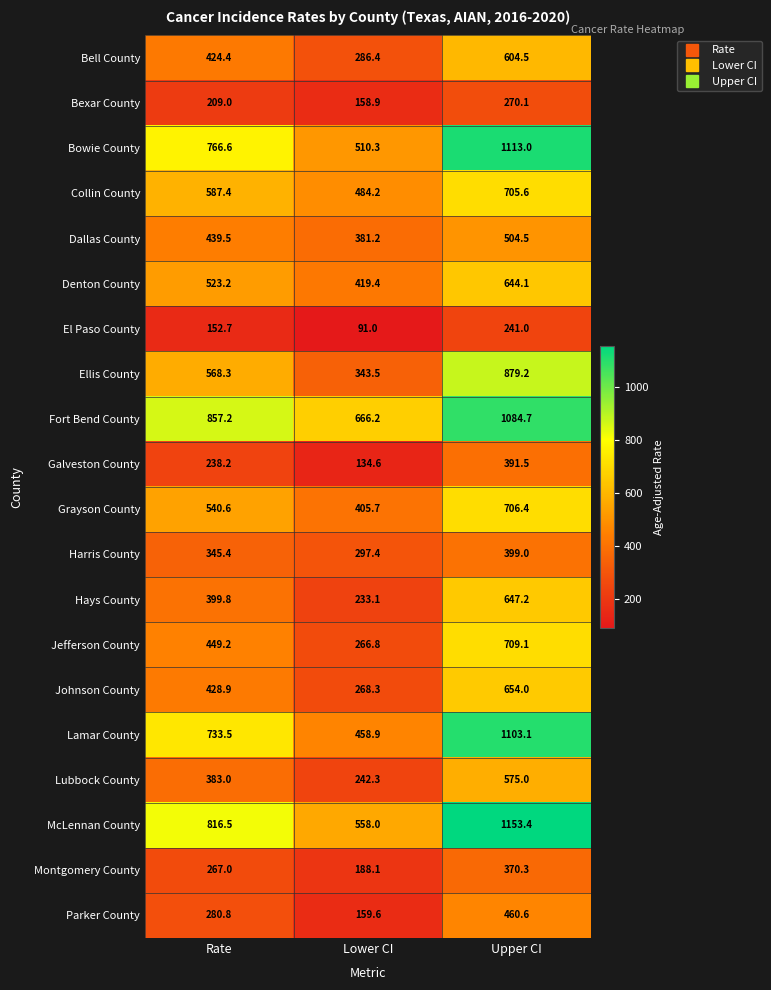

Is the value of Bexar County at Lower CI greater than the value of Bowie County at Rate?

No